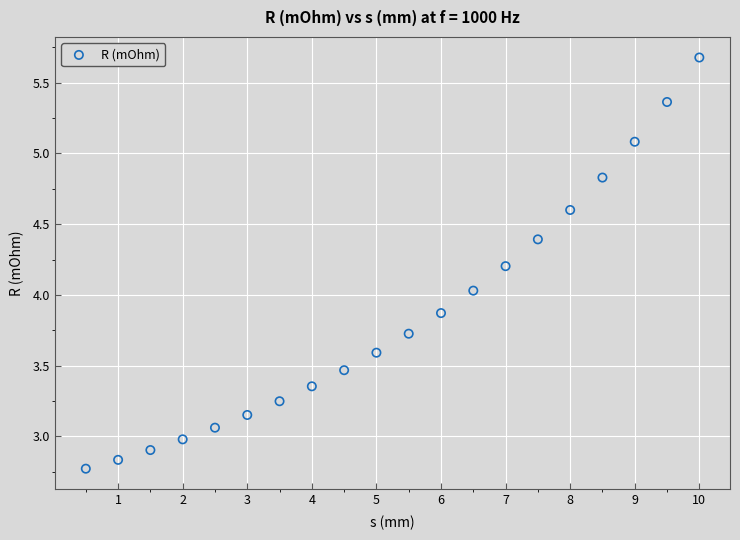

What is the range of Y values (max minus min)?

2.9